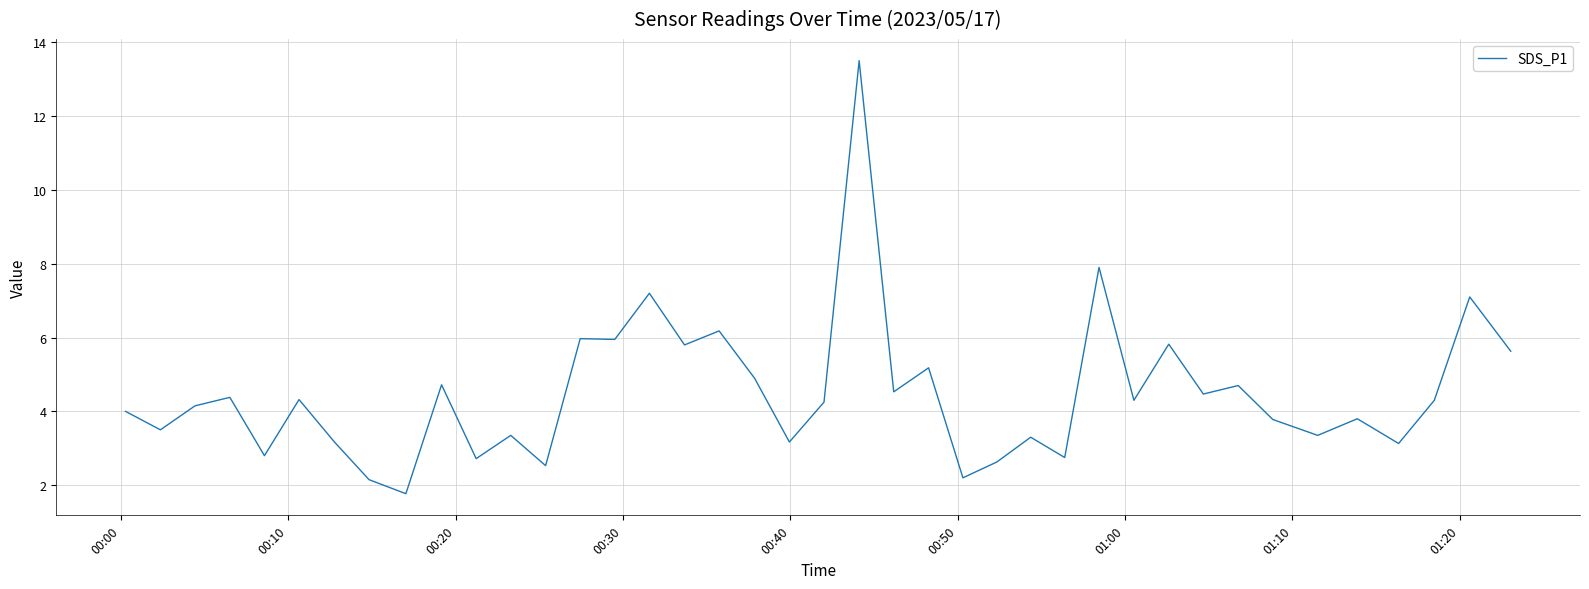

What is the difference between the maximum and minimum values?

11.7